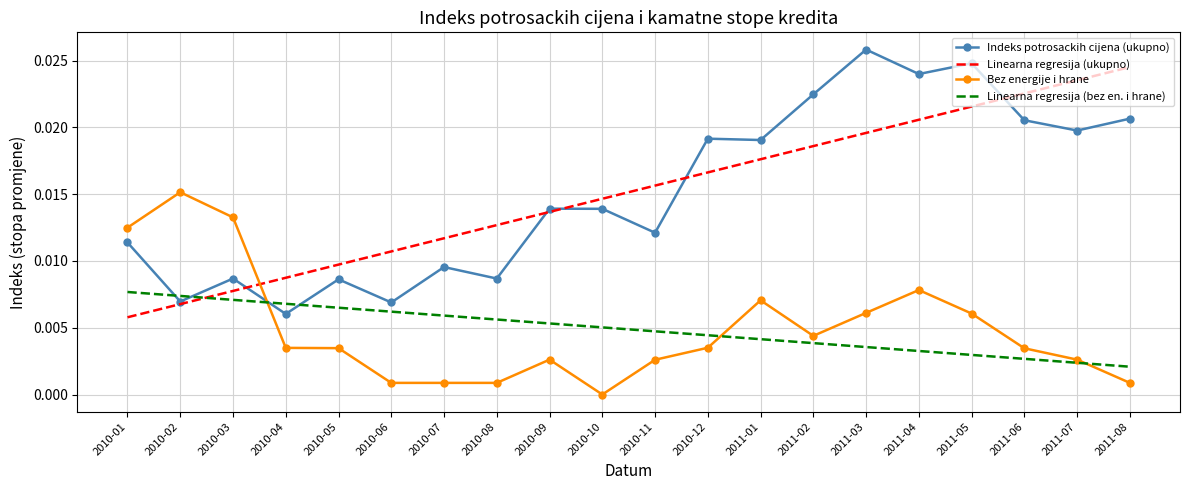

Rank the series at 2010-04 from highest to lowest value.

Linearna regresija (ukupno), Linearna regresija (bez en. i hrane), Indeks potrosackih cijena (ukupno), Bez energije i hrane